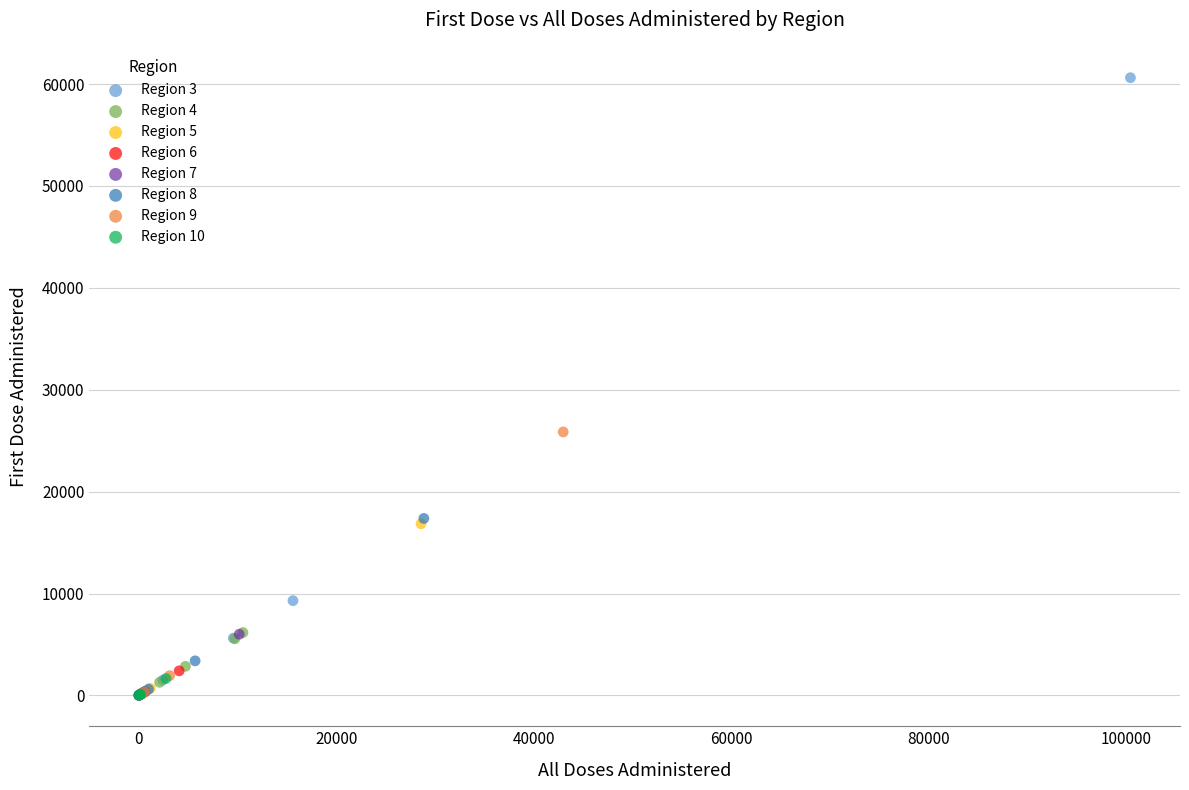

Which series has the largest Y range (max minus min)?

Region 3